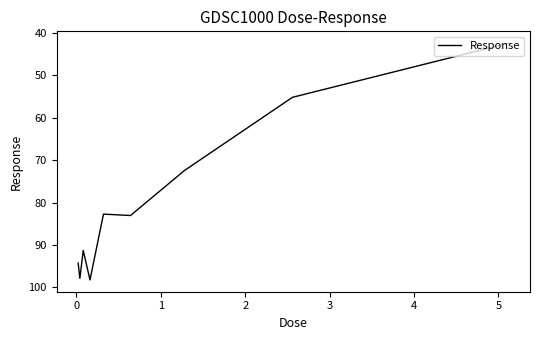

What is the maximum value shown in the chart?

98.2